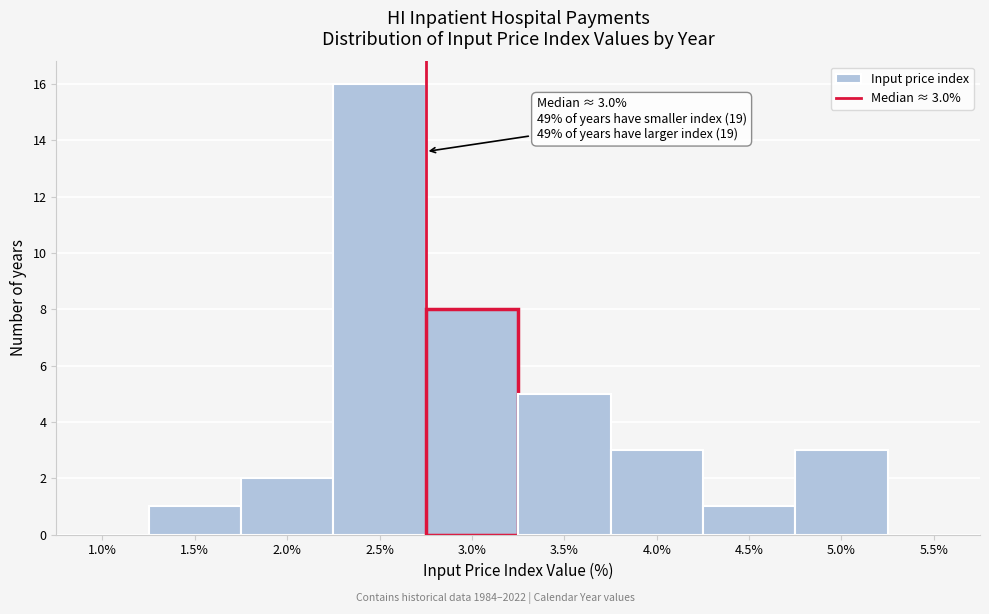

Reading left to right, what are all the values shown in this chart?

1.0%=0	1.5%=1	2.0%=2	2.5%=16	3.0%=8	3.5%=5	4.0%=3	4.5%=1	5.0%=3	5.5%=0